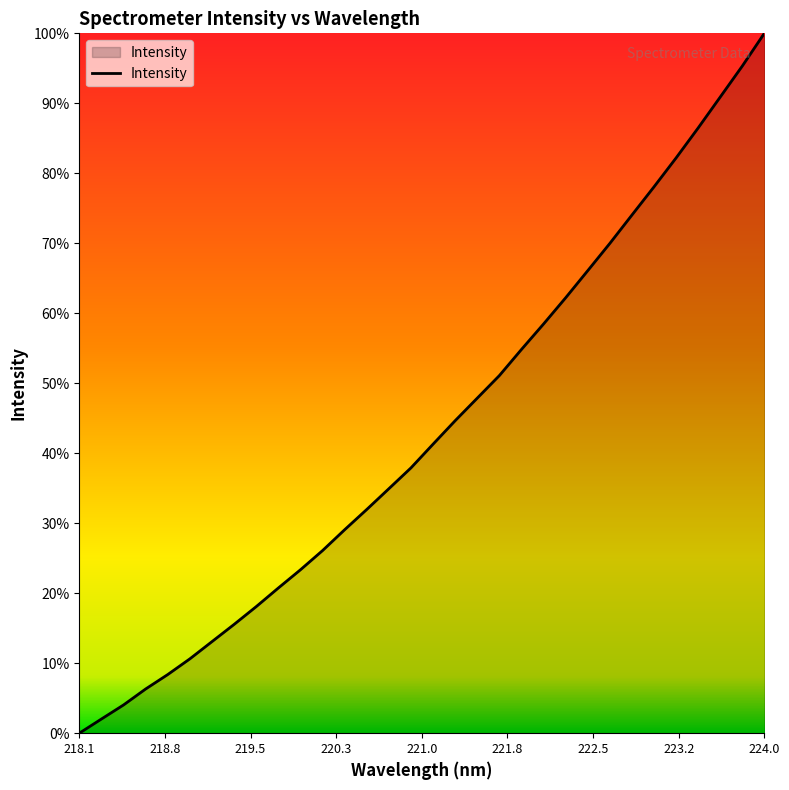

Does the chart display data point markers on the line(s)?

No